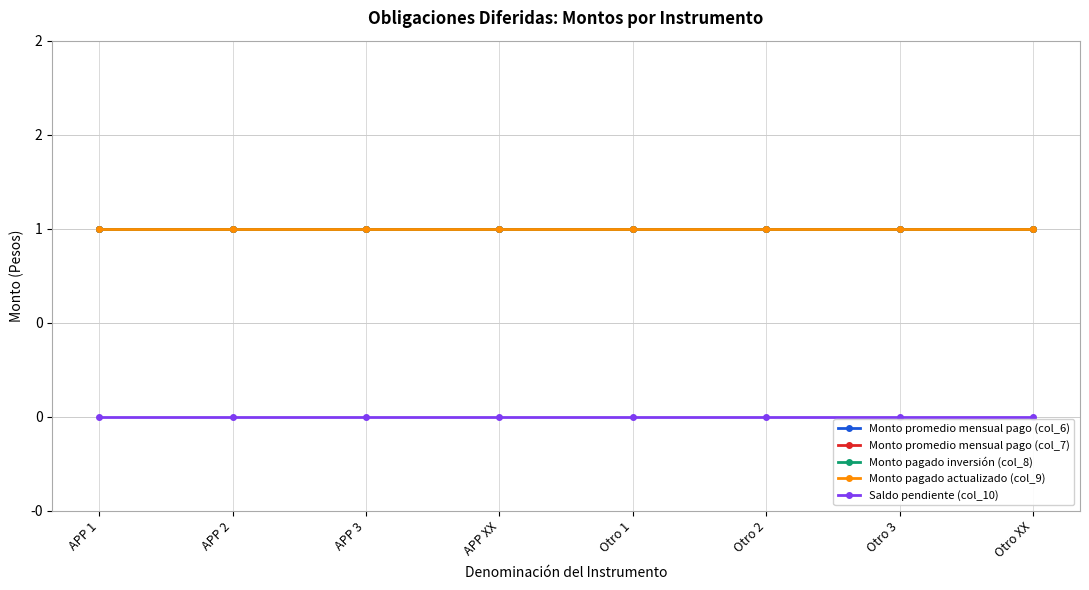

The Saldo pendiente (col_10) series shows 0 at APP 2. True or false?

True